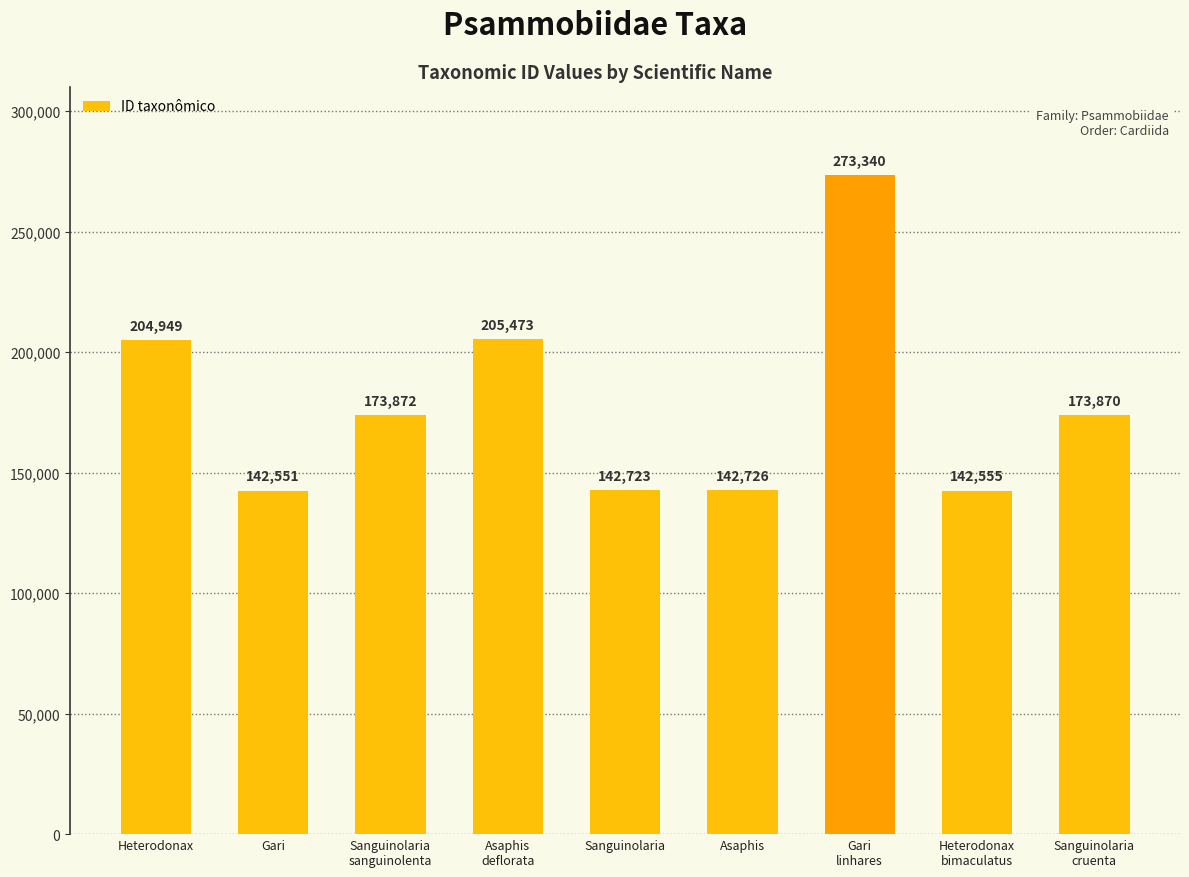

Between Asaphis
deflorata and Sanguinolaria, which is larger?

Asaphis
deflorata